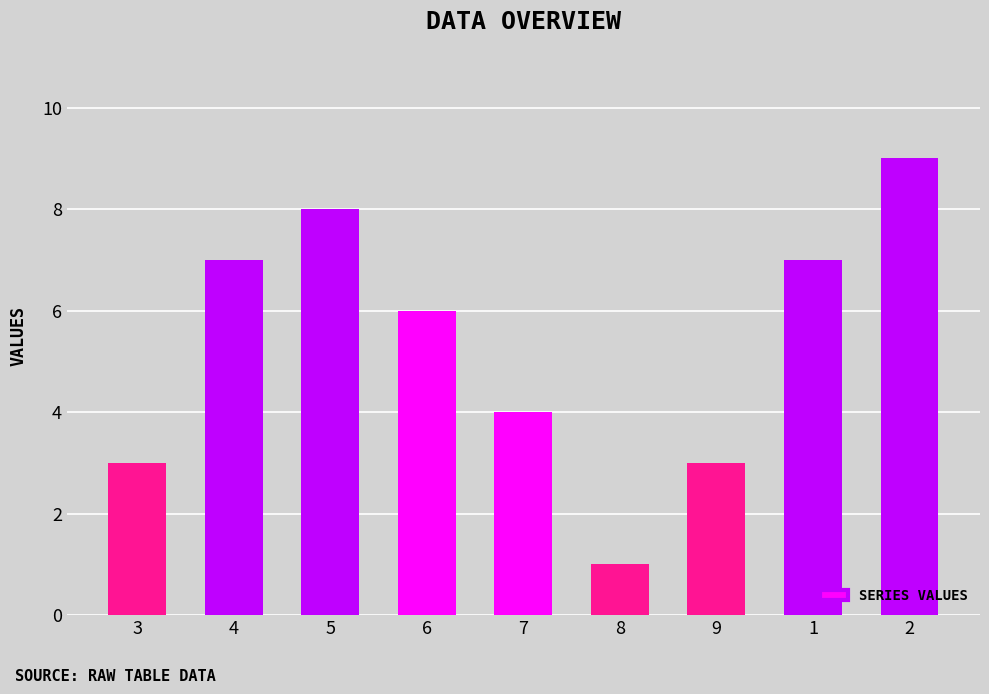

At which category does the chart reach its minimum across all series?

8